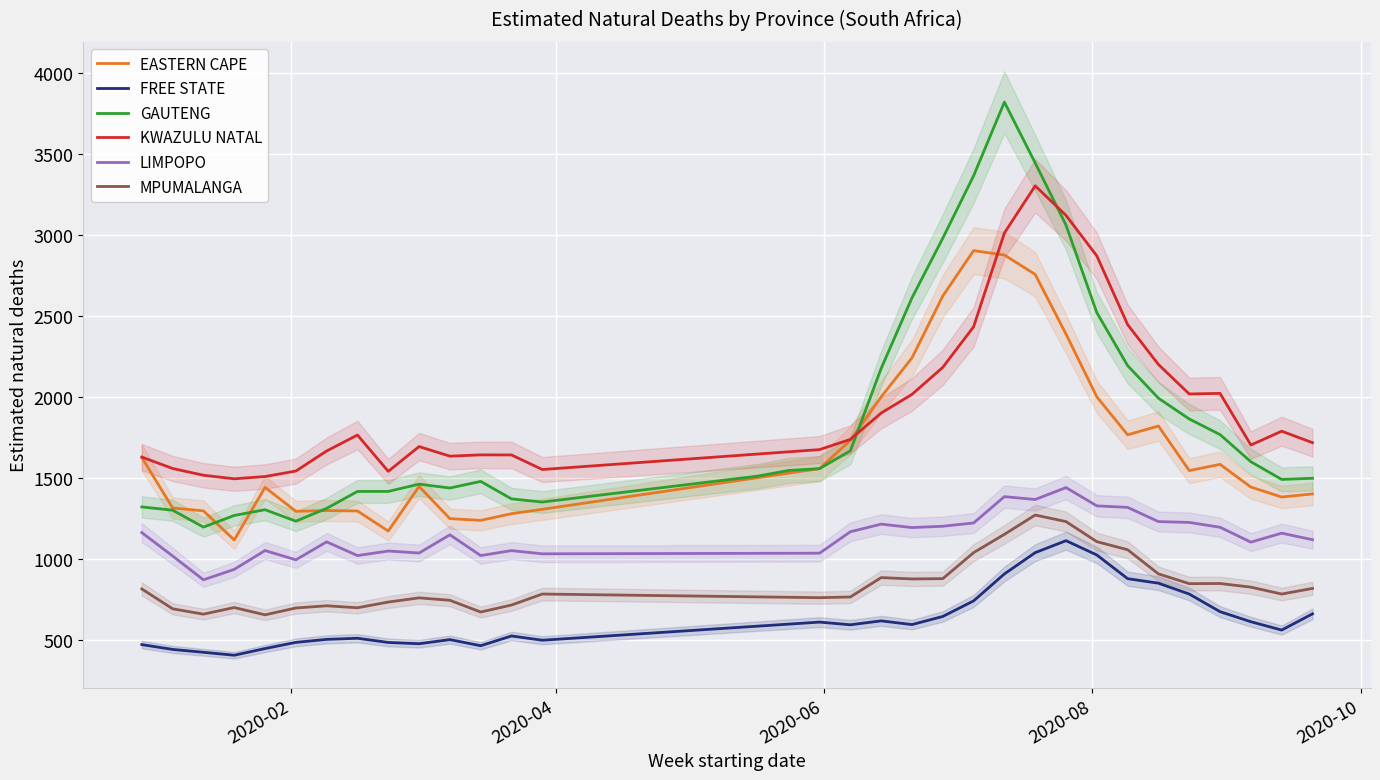

What is the greatest value displayed?

3819.0